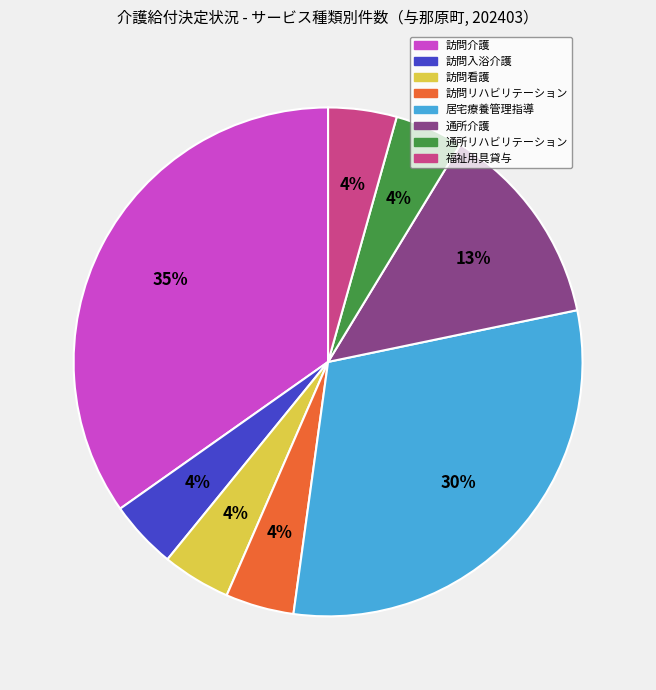

To the nearest percent, what is the average slice percentage?

12%